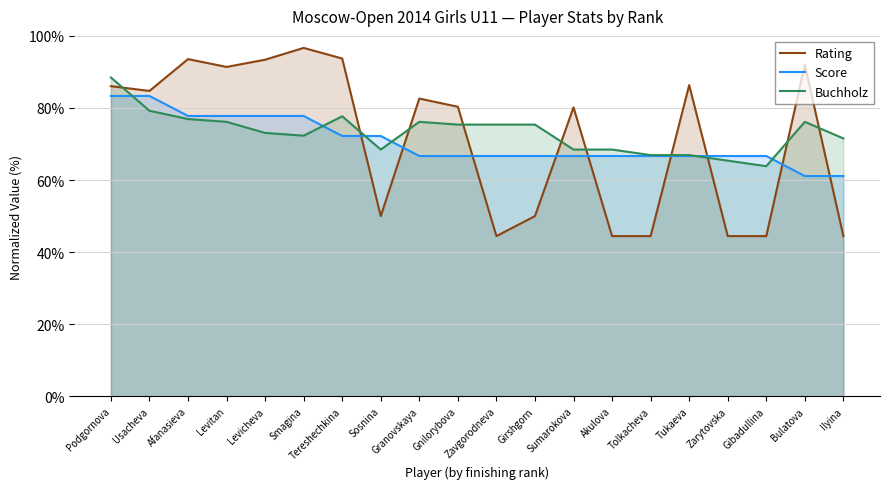

Which series has the largest range (max minus min)?

Rating